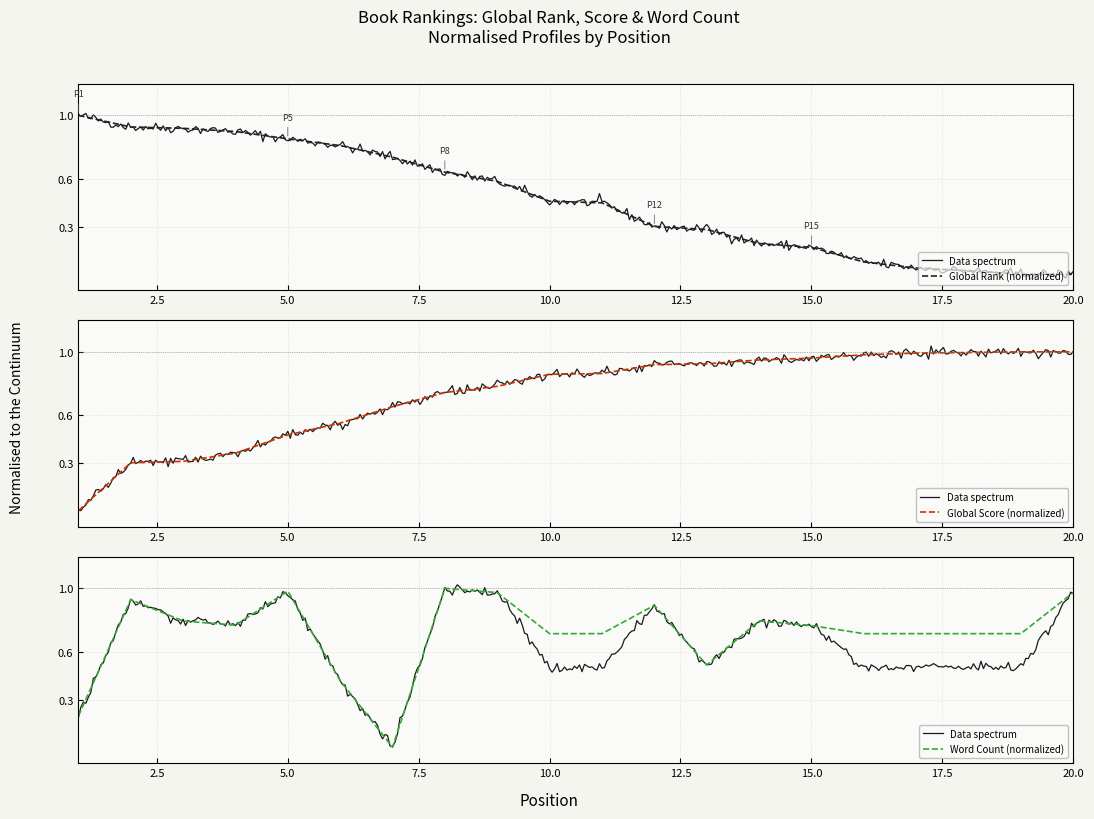

Read the Global Score value at 4.

0.4